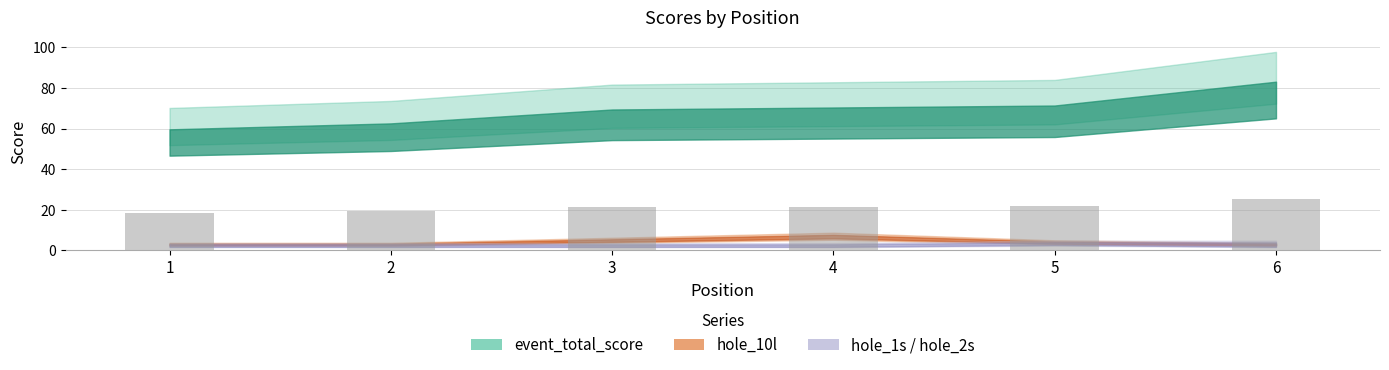

Is it true that the value at 5 is 21.9?

True